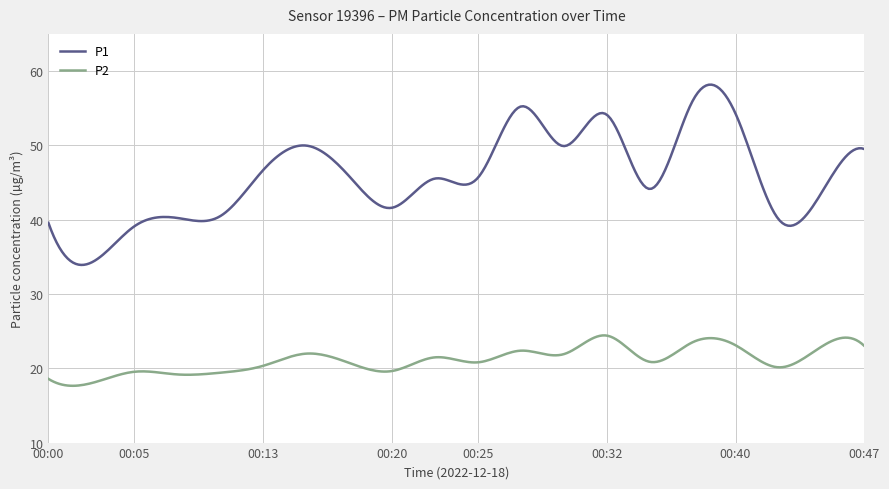

List the series in order of their peak value, highest first.

P1, P2